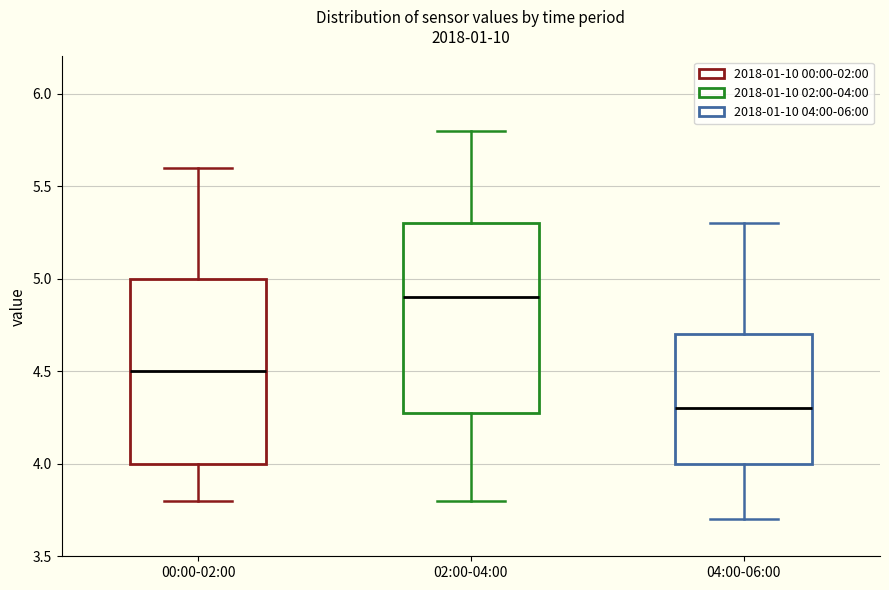

Where is the lower edge of the box for 02:00-04:00 on the y-axis? The values are not printed on the chart, so give them approximately, as read against the axis.

4.3